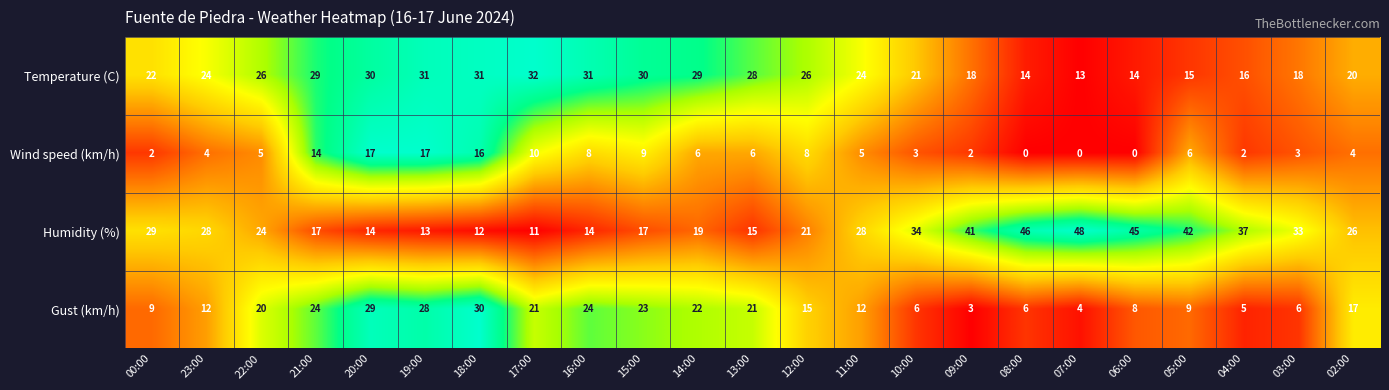

What is the difference between the highest and lowest values at 16:00?

23